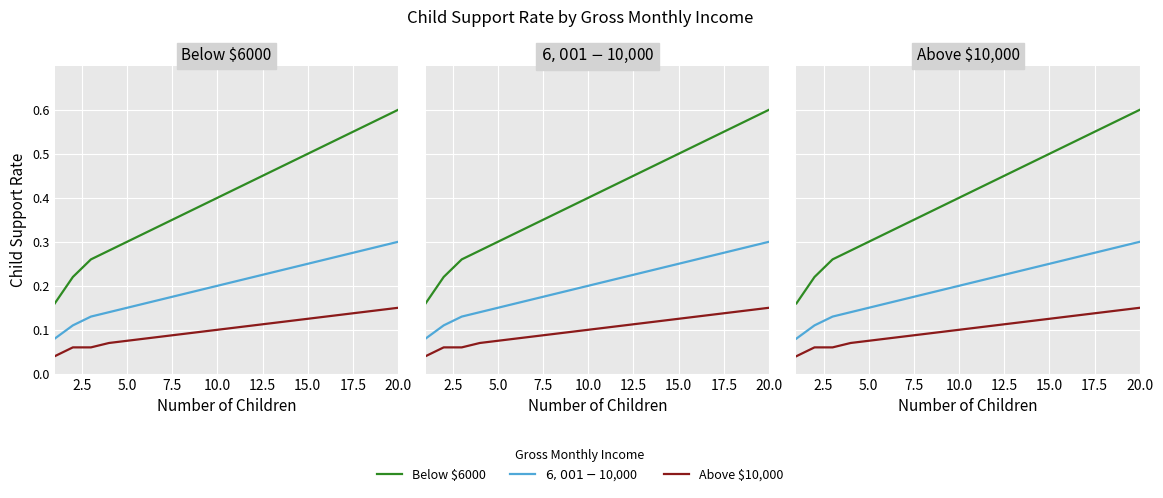

Reading left to right, transcribe all the data shown in this chart.

Below $6000: 0.2	0.2	0.3	0.3	0.3	0.3	0.3	0.4	0.4	0.4	0.4	0.4	0.5	0.5	0.5	0.5	0.5	0.6	0.6	0.6
$6,001-$10,000: 0.1	0.1	0.1	0.1	0.1	0.2	0.2	0.2	0.2	0.2	0.2	0.2	0.2	0.2	0.2	0.3	0.3	0.3	0.3	0.3
Above $10,000: 0.0	0.1	0.1	0.1	0.1	0.1	0.1	0.1	0.1	0.1	0.1	0.1	0.1	0.1	0.1	0.1	0.1	0.1	0.1	0.1